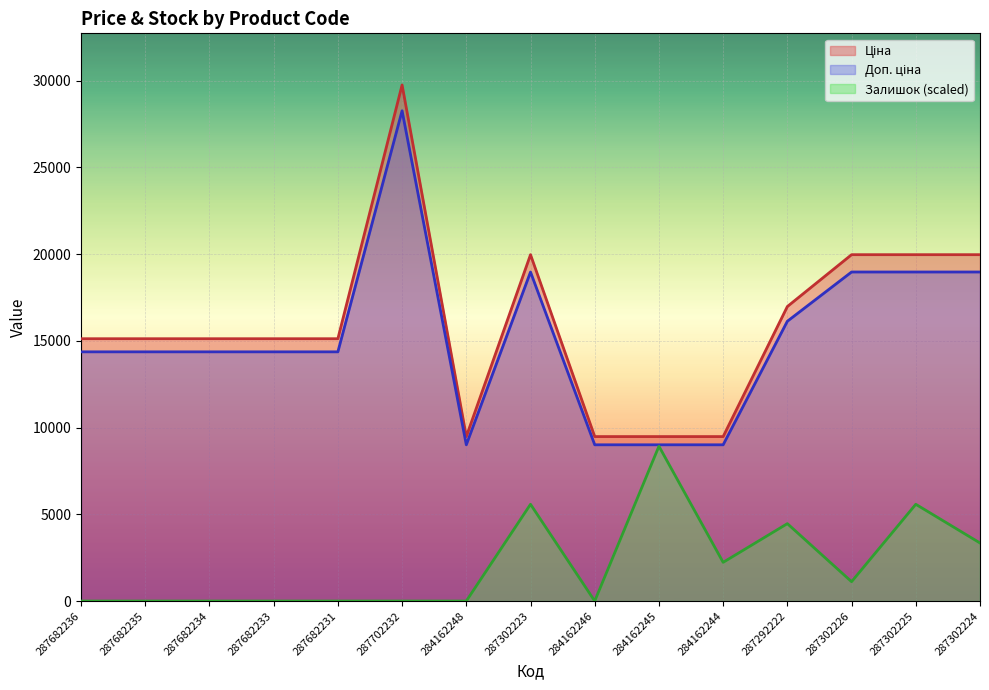

Between 287682234 and 287292222, which is larger?

287292222